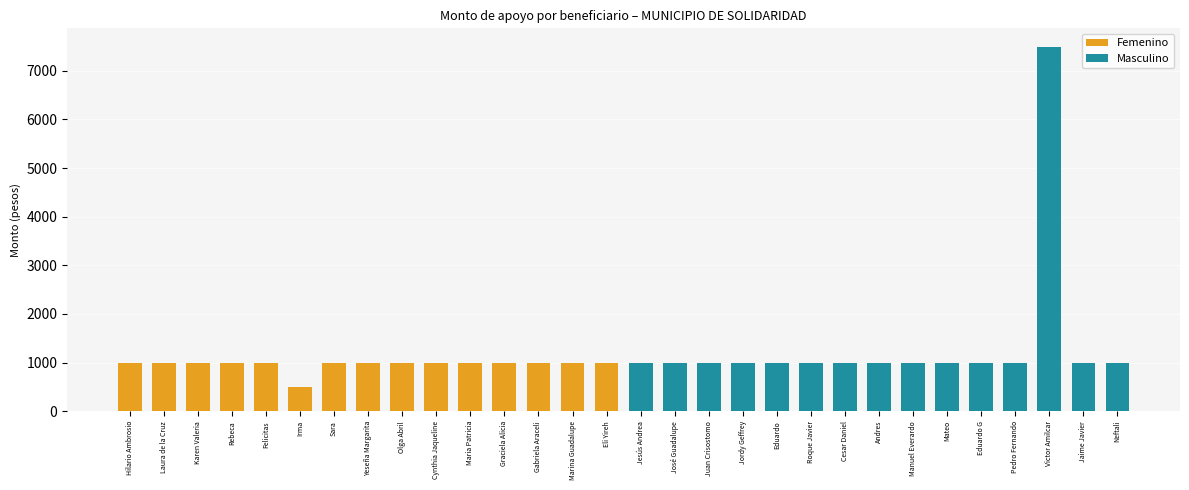

Reading right to left, transcribe all the data shown in this chart.

Femenino: 1000	1000	1000	1000	1000	1000	1000	1000	1000	500	1000	1000	1000	1000	1000
Masculino: 1000	1000	7500	1000	1000	1000	1000	1000	1000	1000	1000	1000	1000	1000	1000